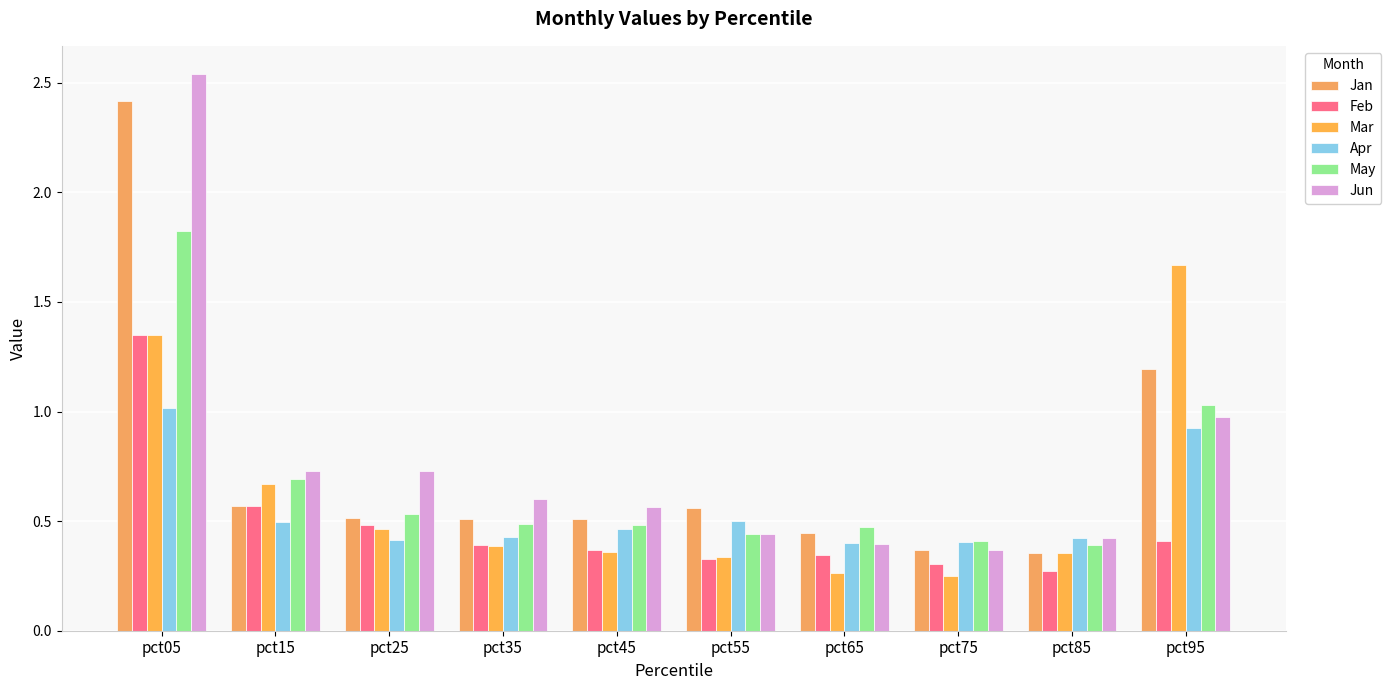

What is the highest value of the Feb series?

1.3